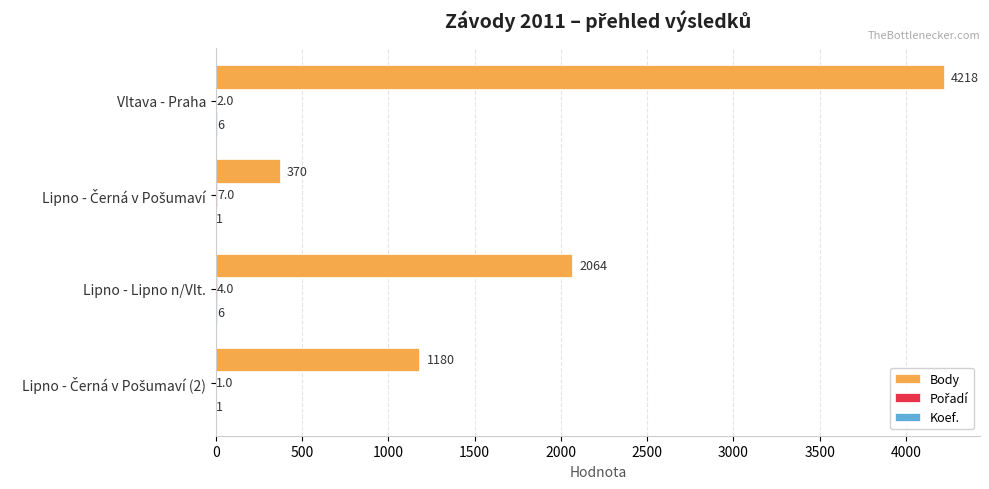

At which category does the chart reach its peak across all series?

Vltava - Praha